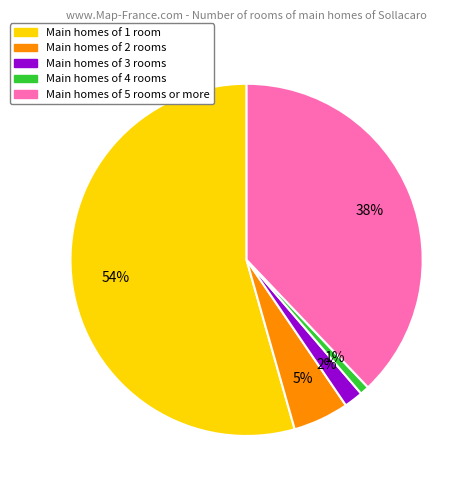

To the nearest percent, what is the average slice percentage?

20%